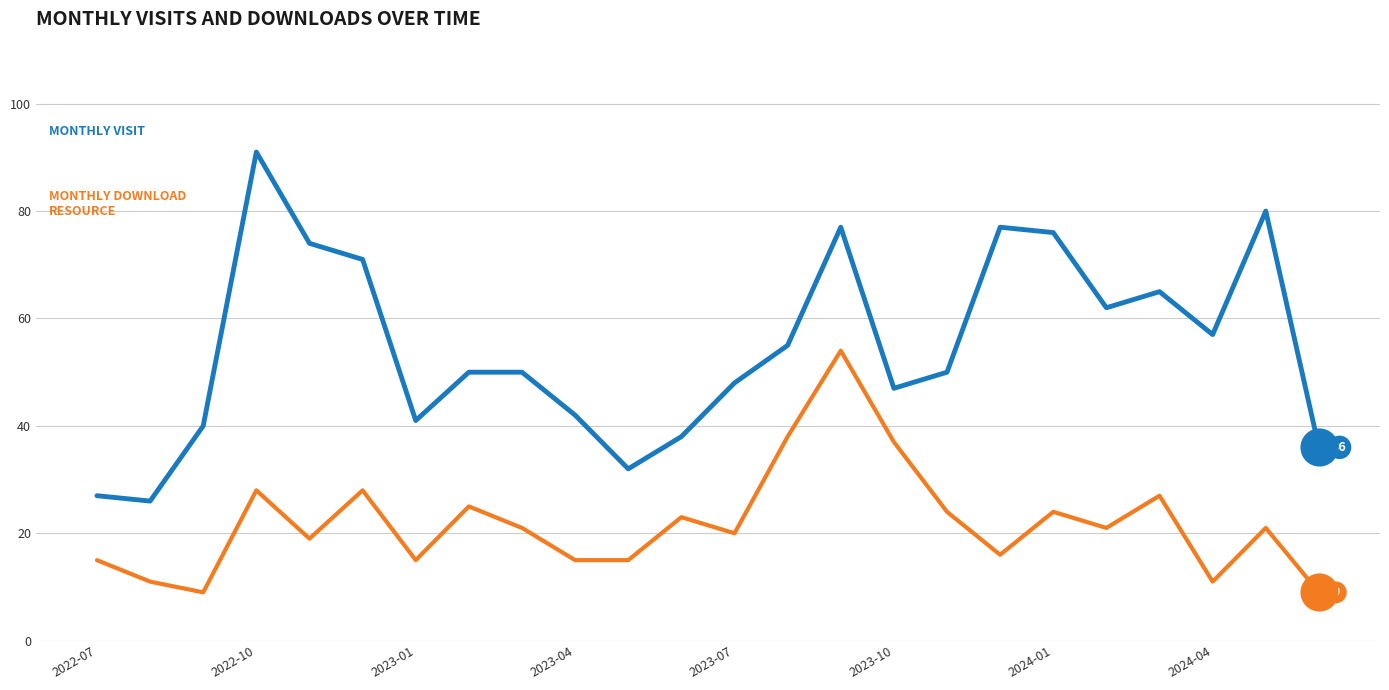

What is the maximum value shown in the chart?

91